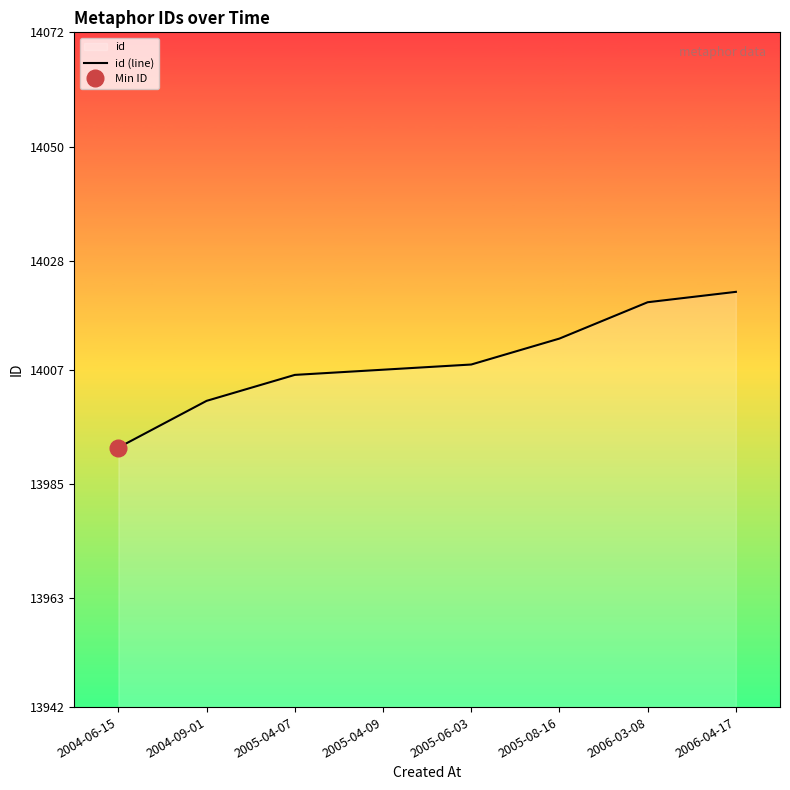

The value at 2005-08-16 is 14013. True or false?

True